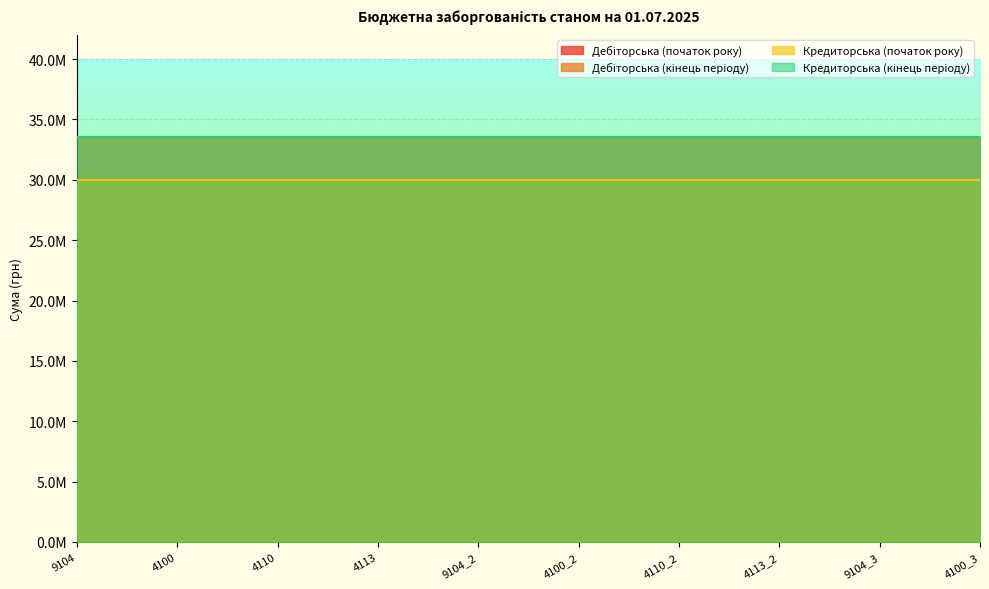

What is the approximate value of Кредиторська (кінець періоду) at 4113?

33523843.5